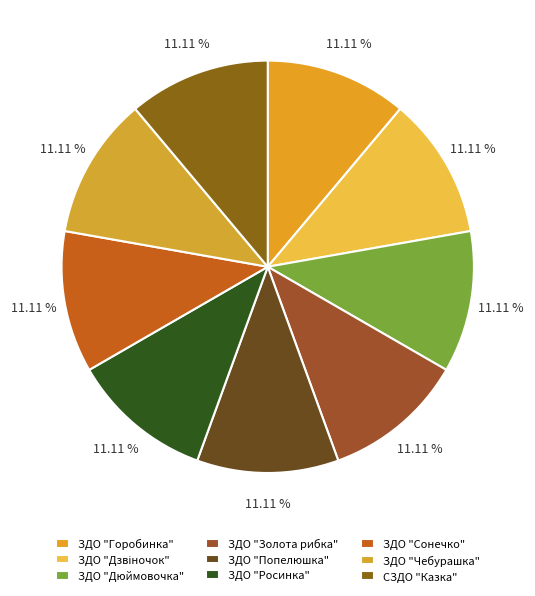

Do ЗДО "Сонечко" and ЗДО "Золота рибка" together represent more than half of the pie?

No